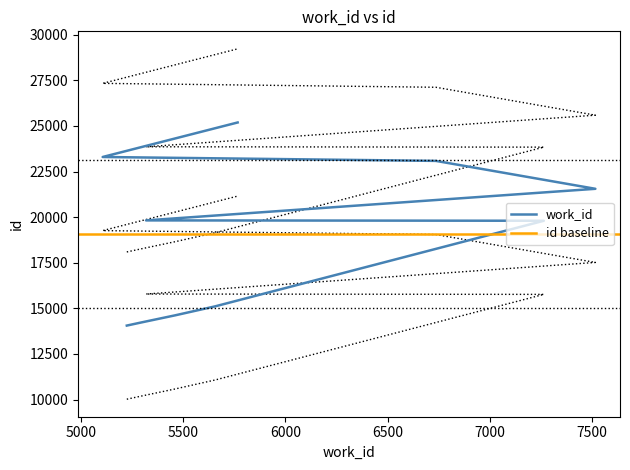

Is it true that the value at 5657 is 19146.2?

True